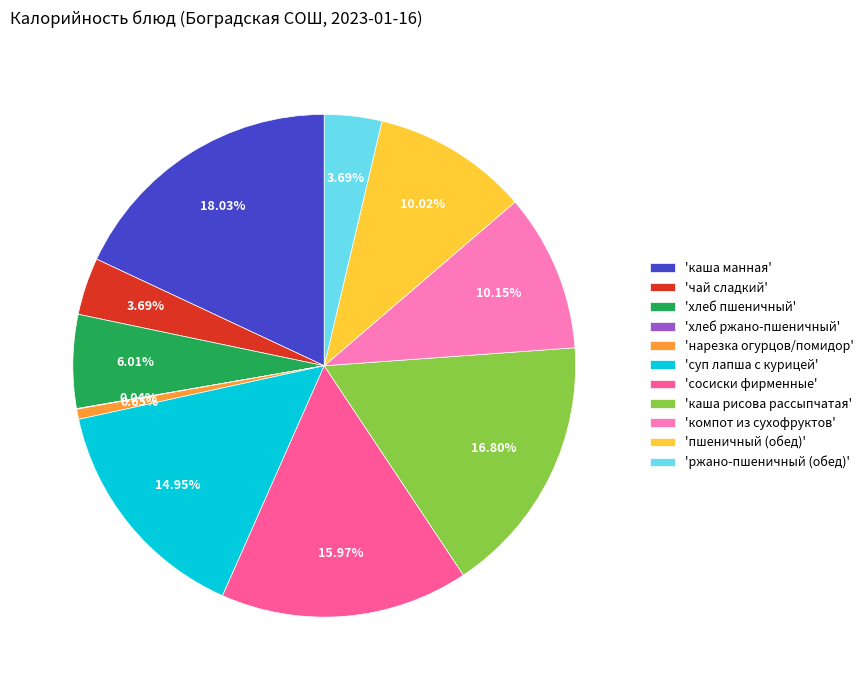

What is the largest slice in the pie chart?

'каша манная'